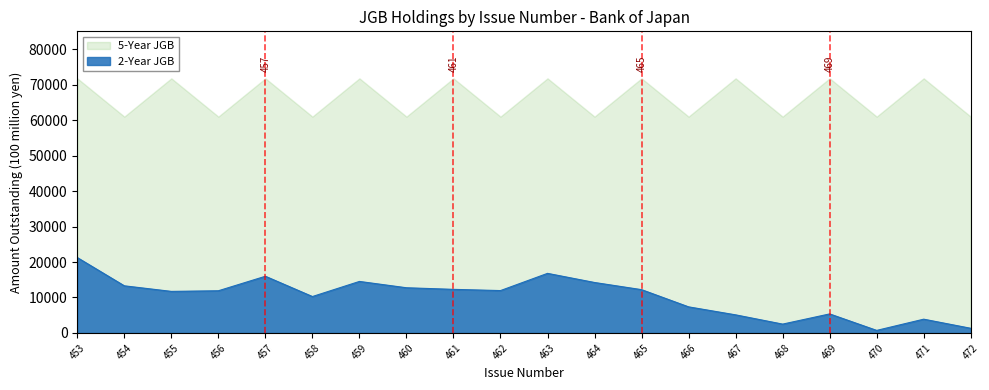

Is it true that the value at 456 is 3714?

False